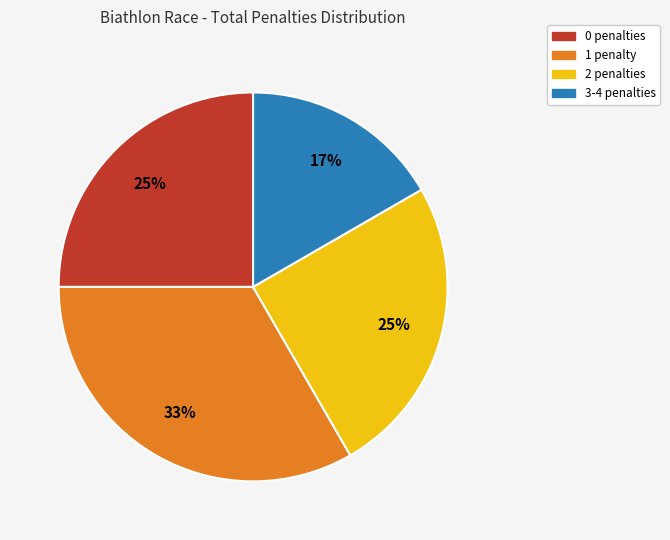

Is there a majority slice in this chart?

No